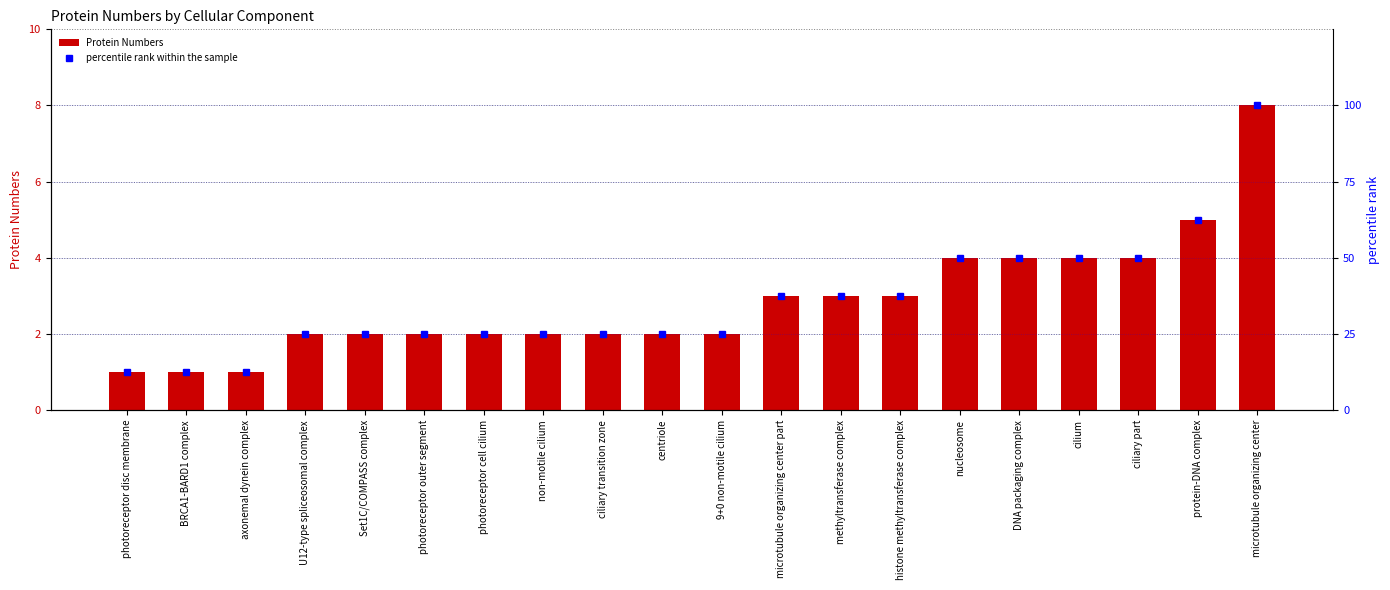

What is the sum of all Protein Numbers values?

57